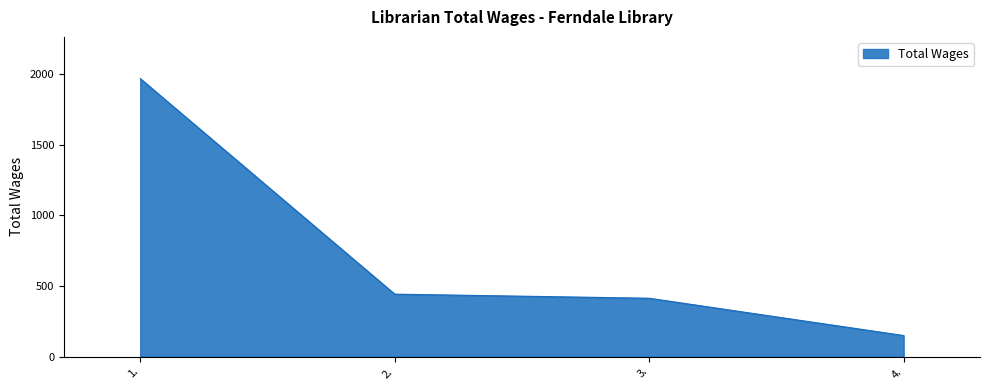

Where is the data nearest to the value 1058?

2.